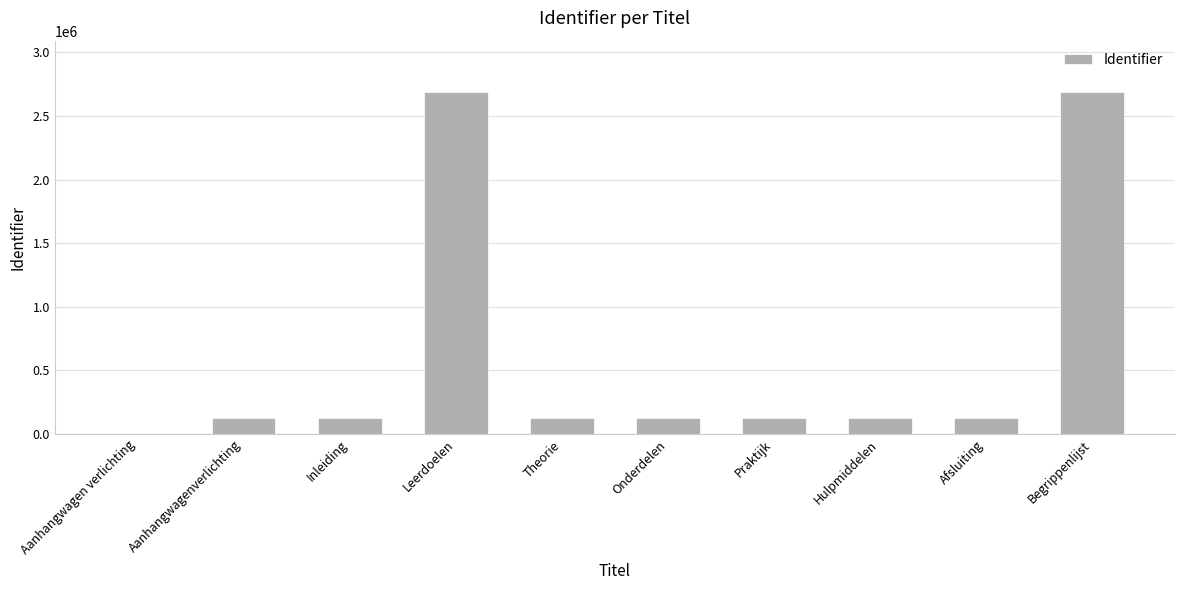

What is the sum of the values at Theorie and Onderdelen?

260185